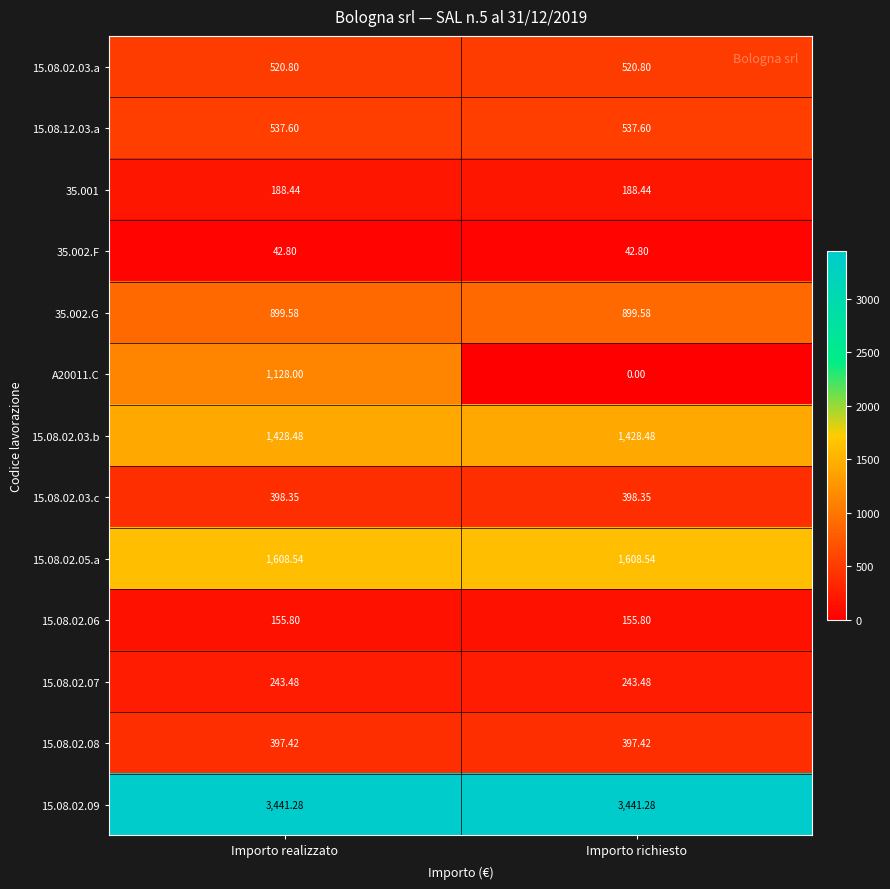

Is the value of 35.002.F at Importo richiesto greater than the value of 15.08.02.09 at Importo realizzato?

No